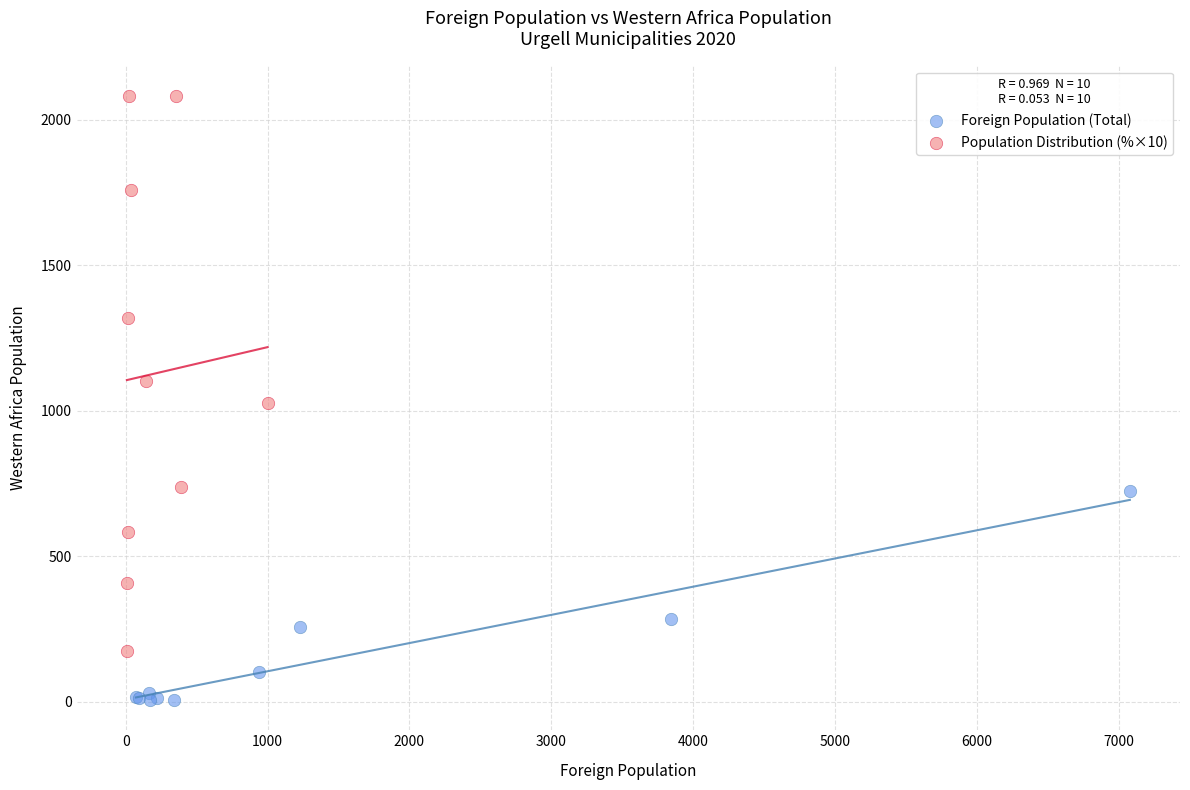

Which series has the widest spread of Y values?

Population Distribution (%×10)